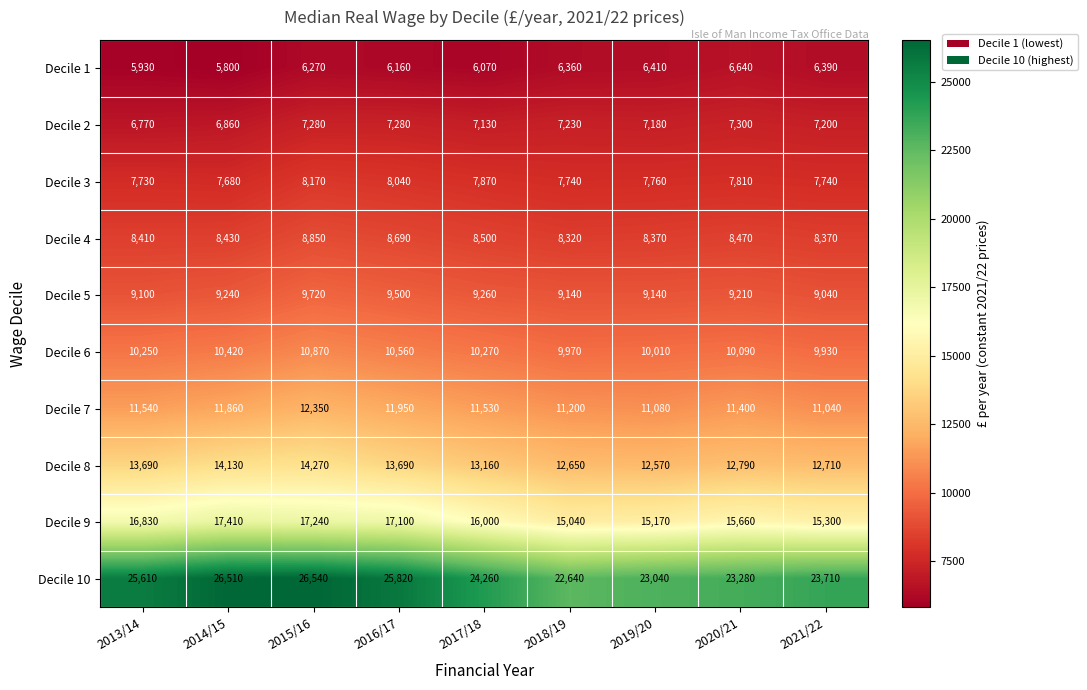

Where does the Decile 2 series first go above 7200?

2015/16